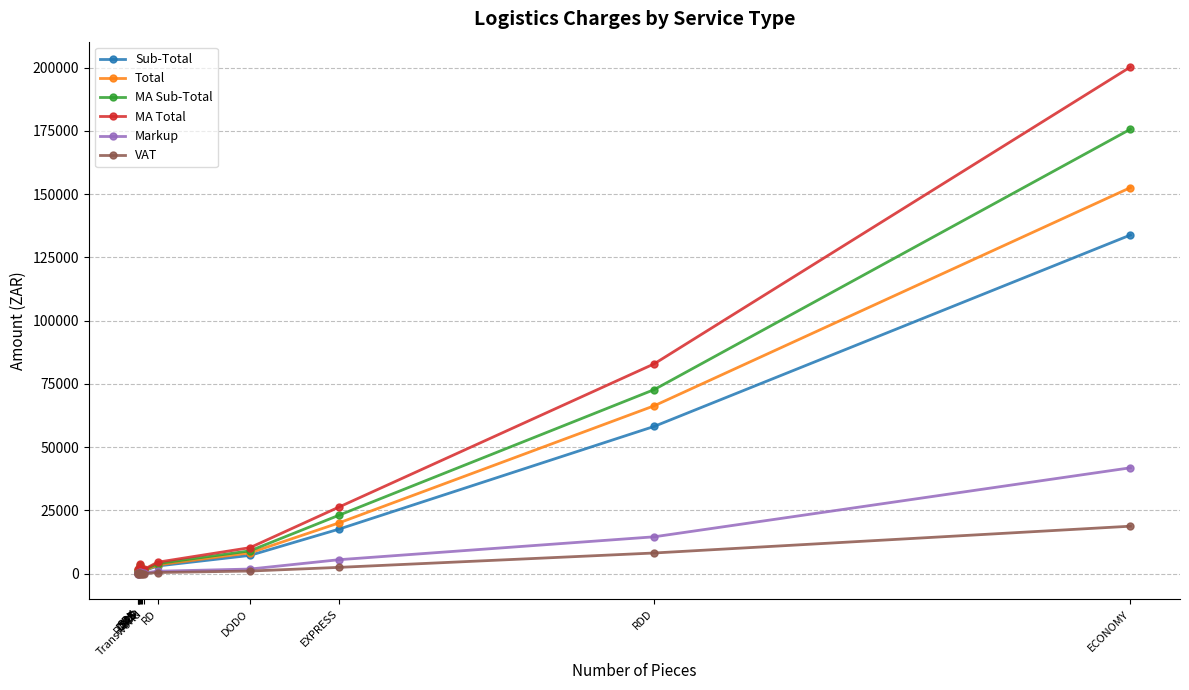

At which label is Total closest to 76343?

RDD